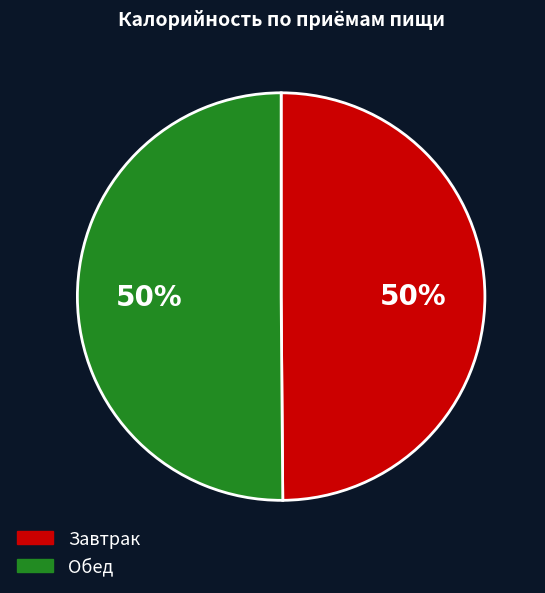

To the nearest percent, what is the average slice percentage?

50%